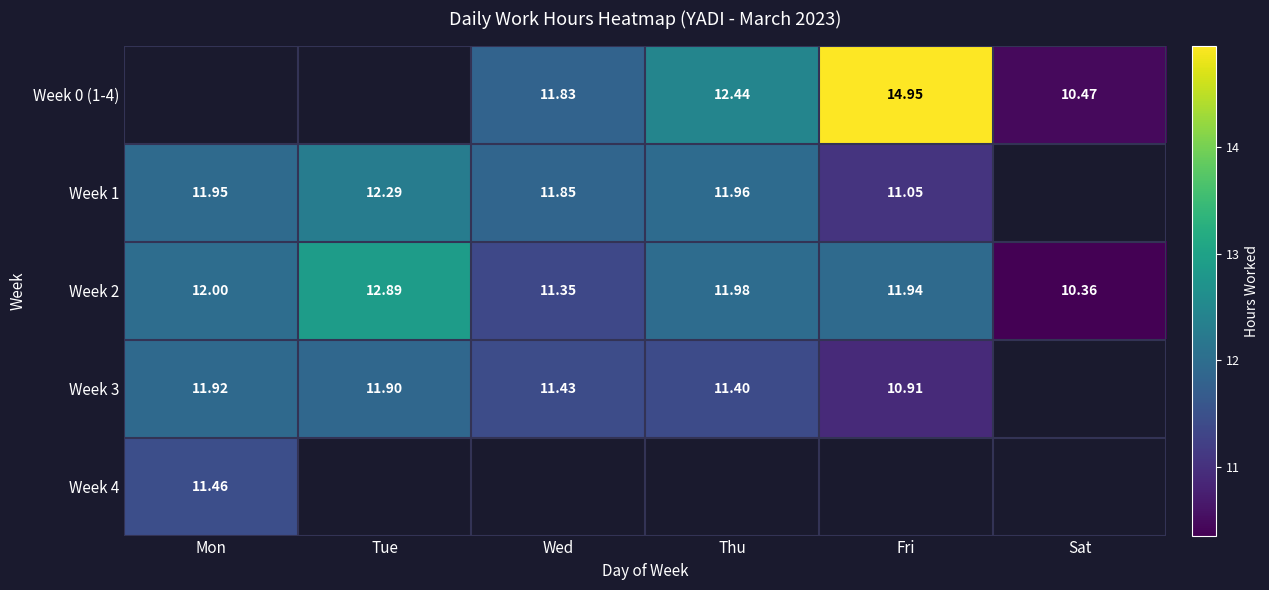

Between Wed and Fri, which series saw the biggest shift?

Week 0 (1-4)